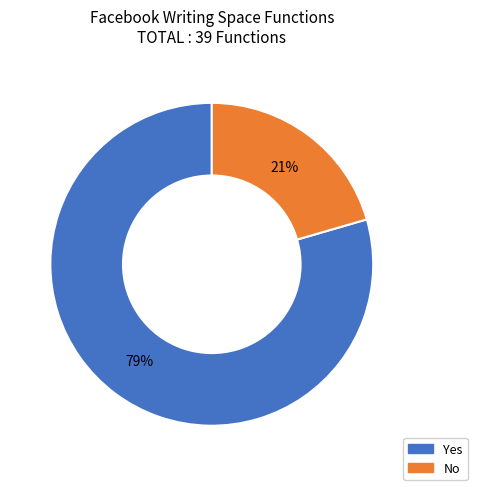

True or false: No accounts for 21% of the total.

True